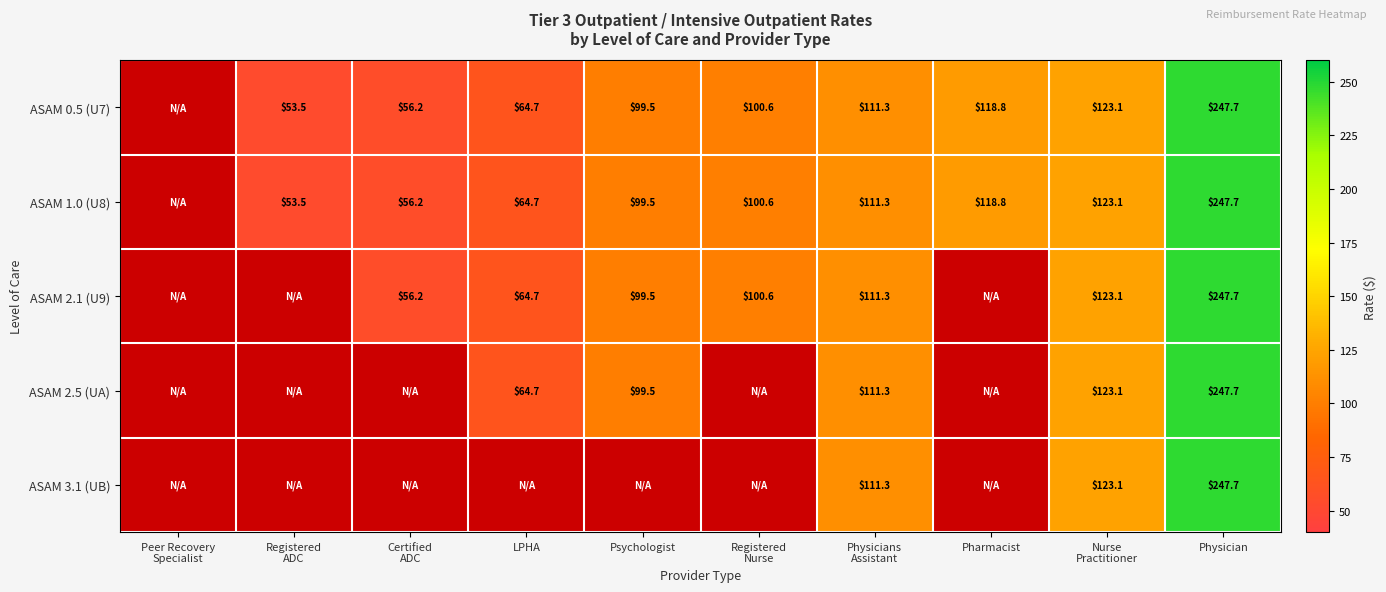

Is it true that ASAM 2.1 (U9) equals 99.5 at Psychologist?

True